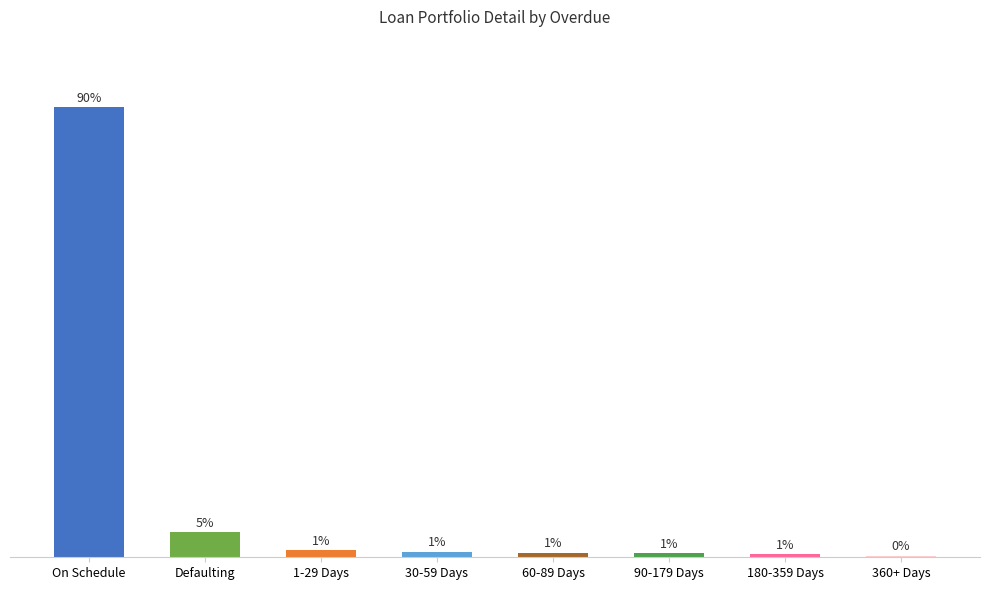

Are the bars horizontal?

No